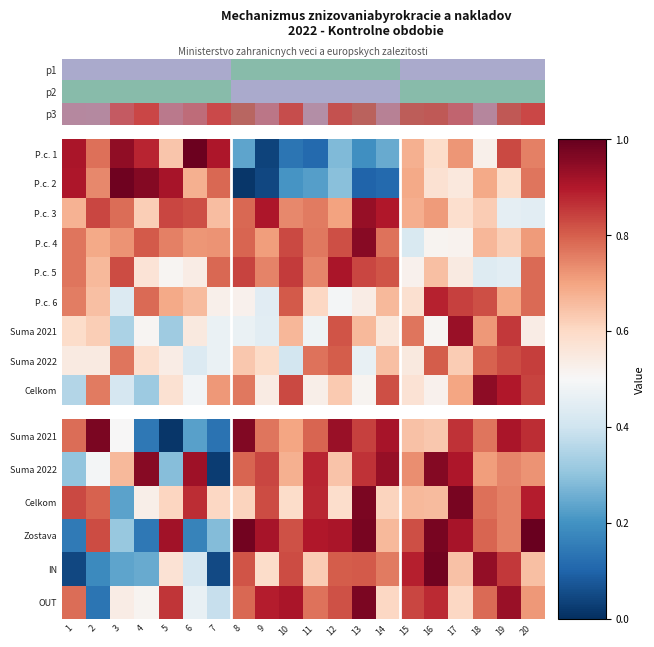

At which category is the sum across all series the highest?

19